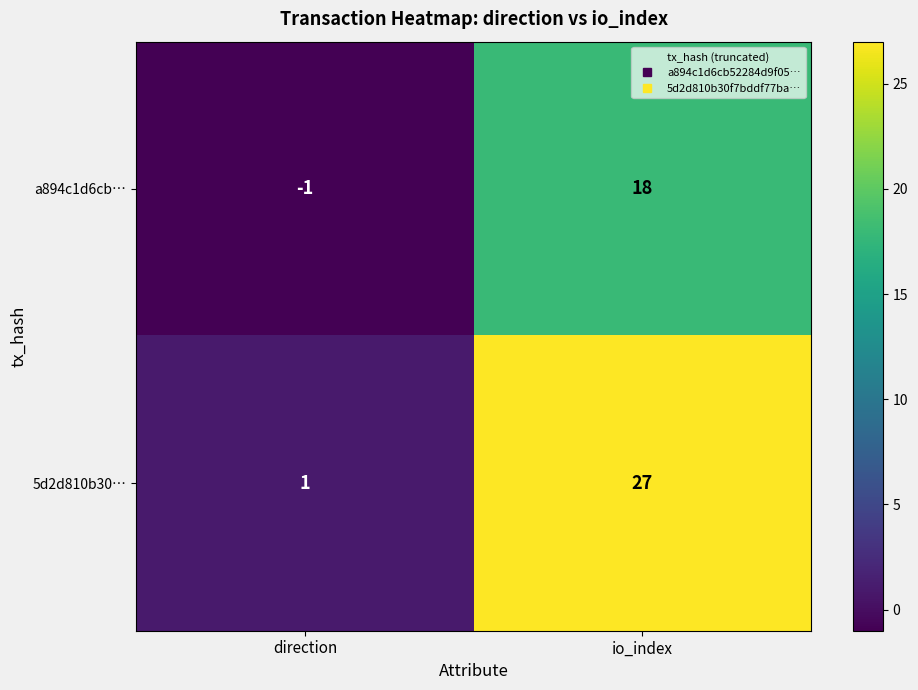

What is the total value across all series at io_index?

45